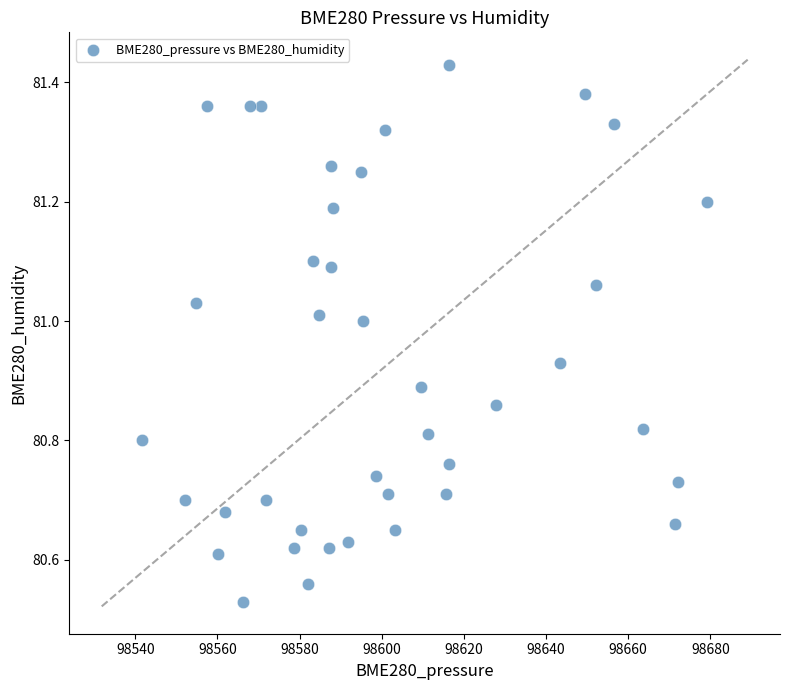

What is the range of X values (max minus min)?

137.5